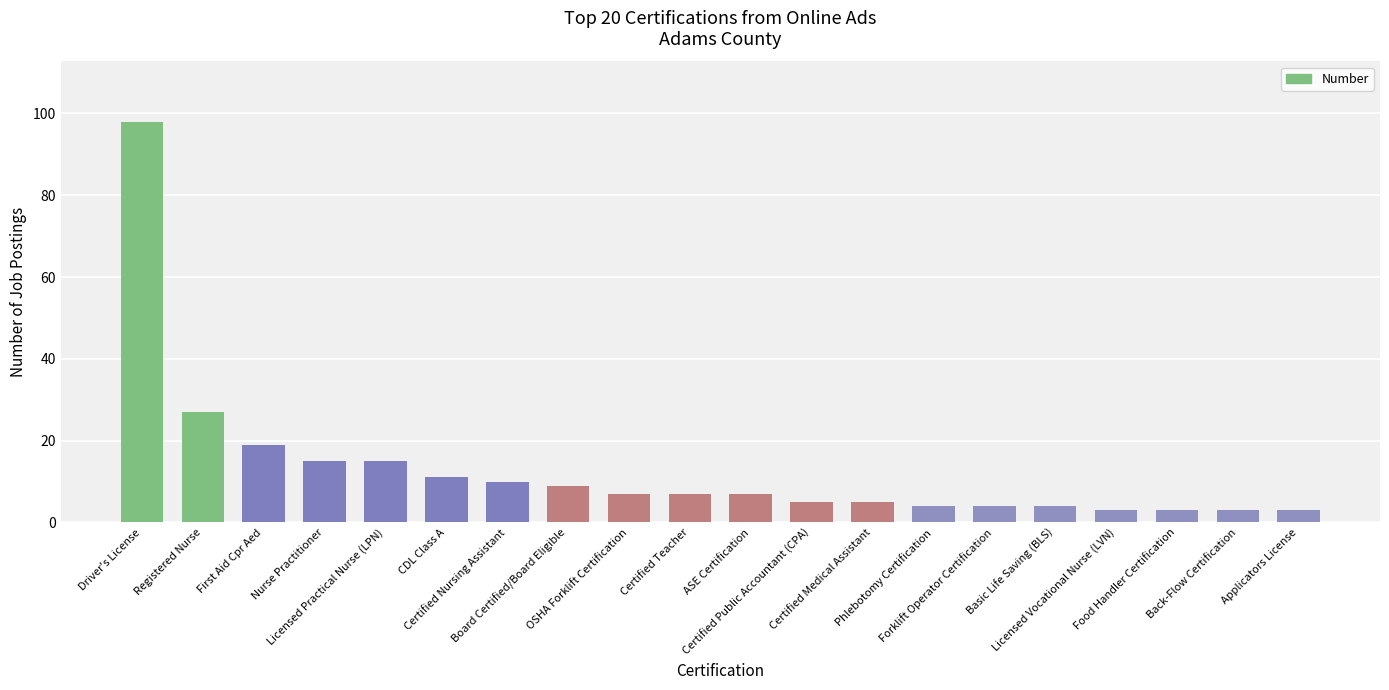

What is the label of the 17th bar from the right?

Nurse Practitioner